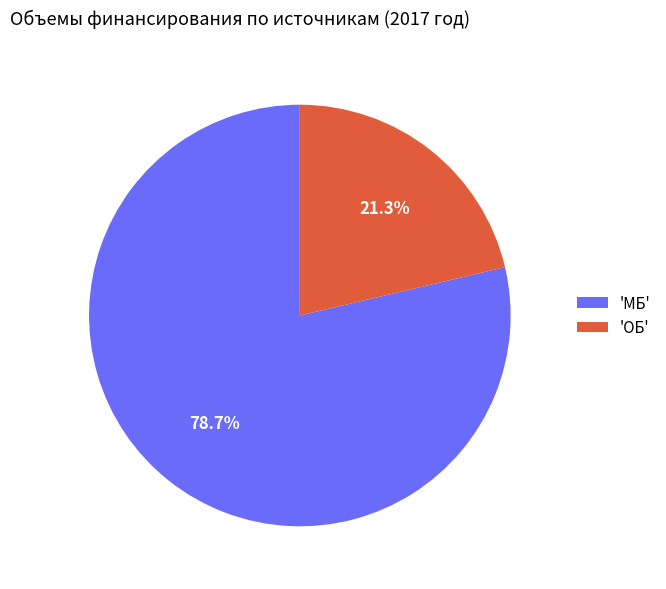

What is the smallest slice in the pie chart?

'ОБ'